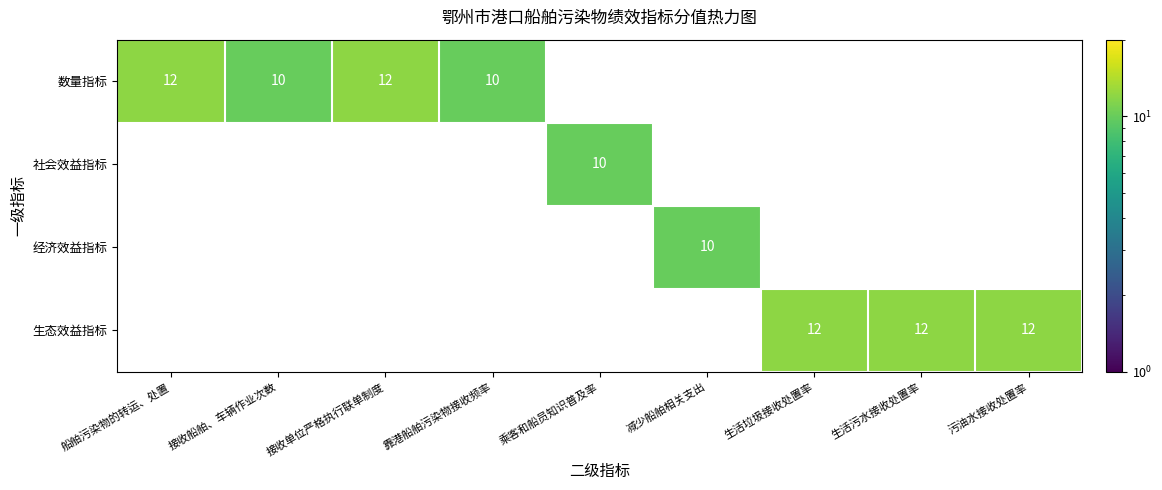

At which category does the chart reach its minimum across all series?

接收船舶、车辆作业次数